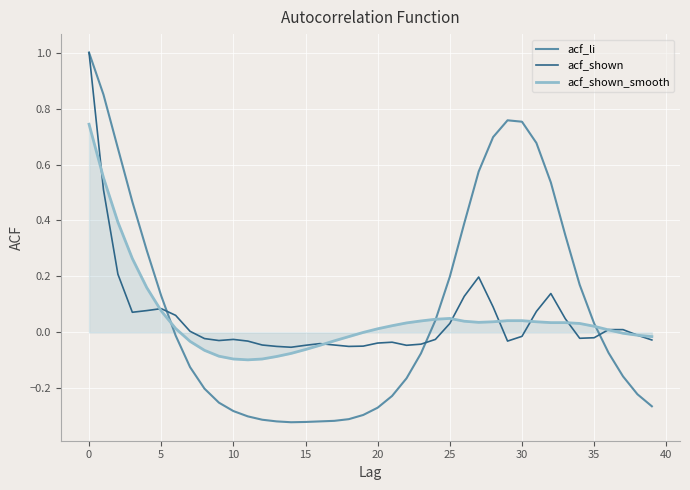

What is the maximum value for acf_shown?

1.0